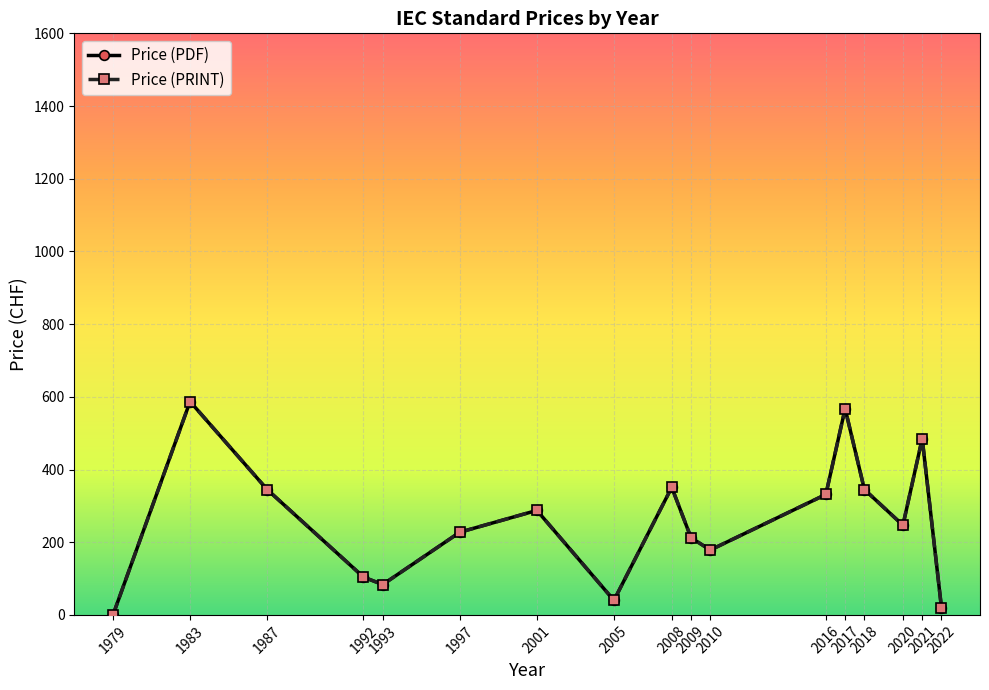

Is this an area chart (filled region under the line)?

No